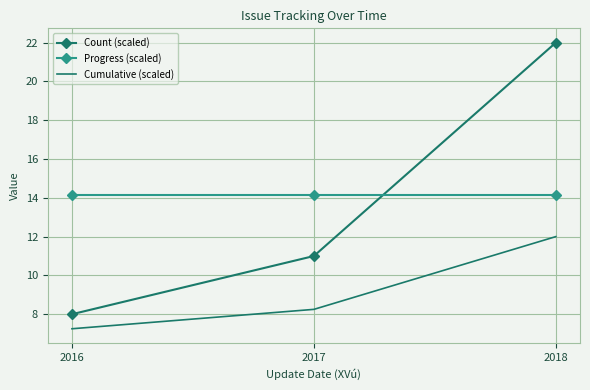

At which category is the sum across all series the highest?

2018